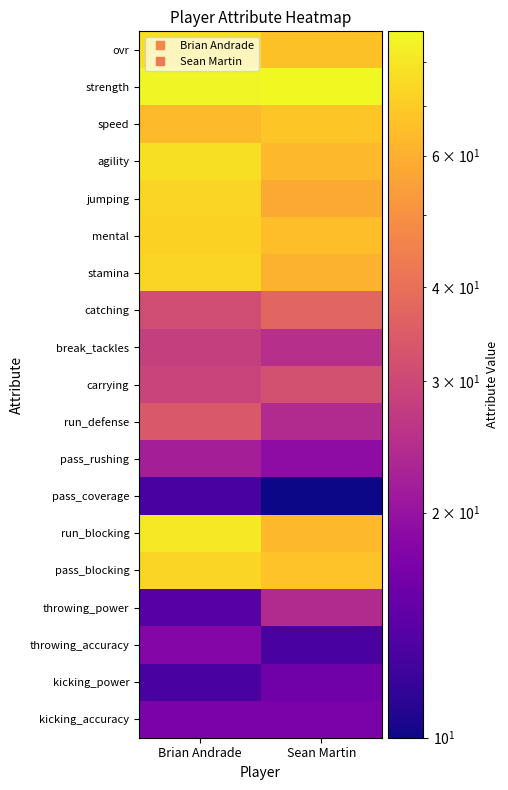

What is the total value across all series at Sean Martin?

816